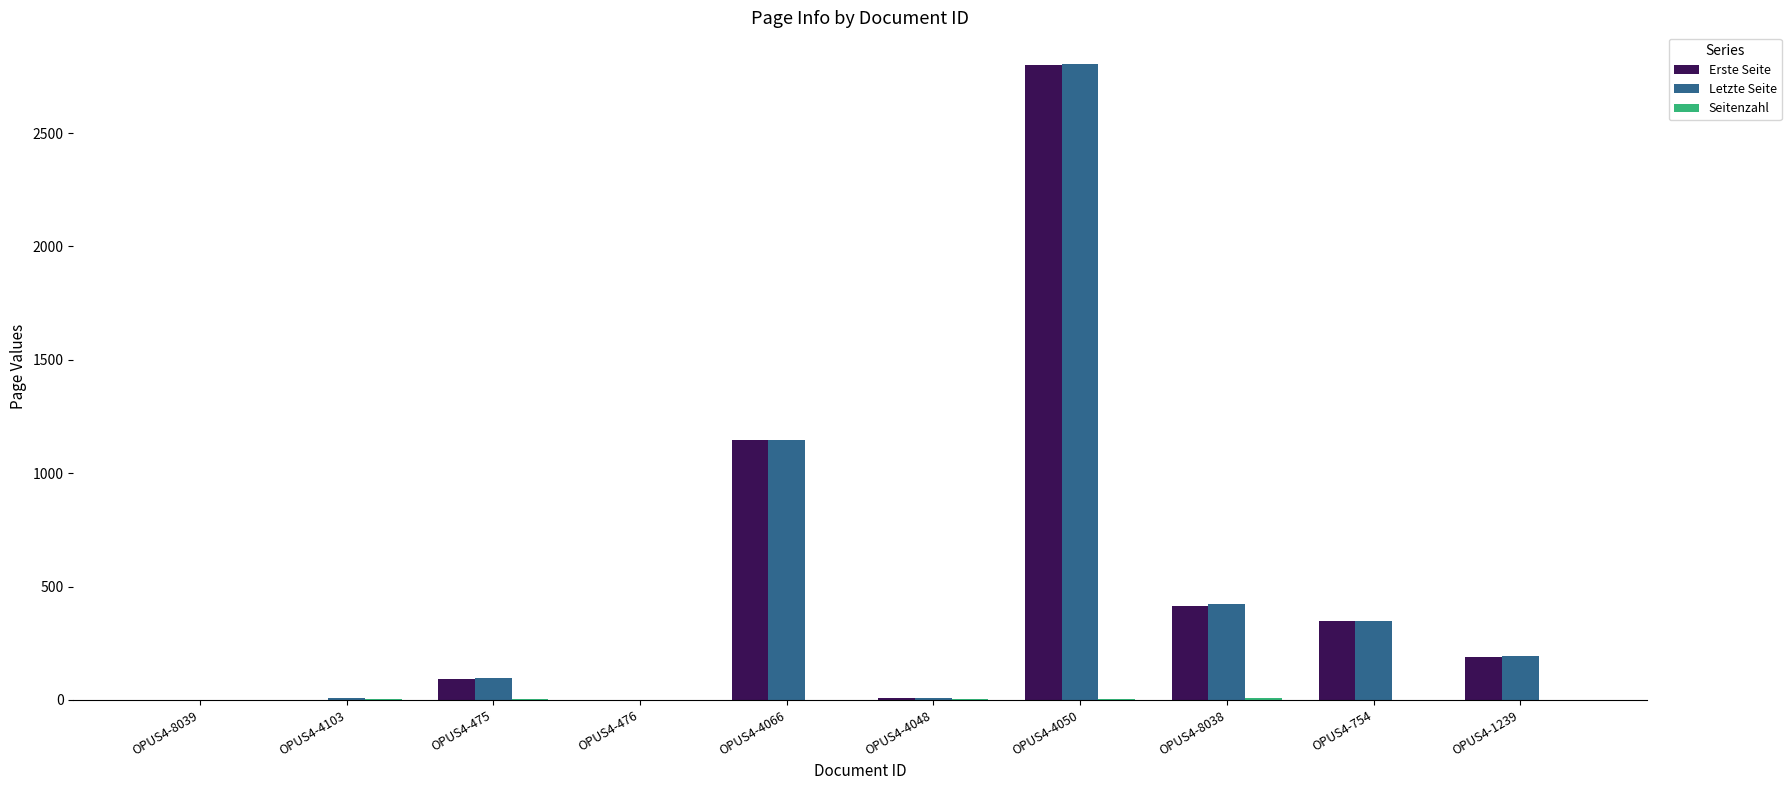

What is the sum of all Erste Seite values?

4998